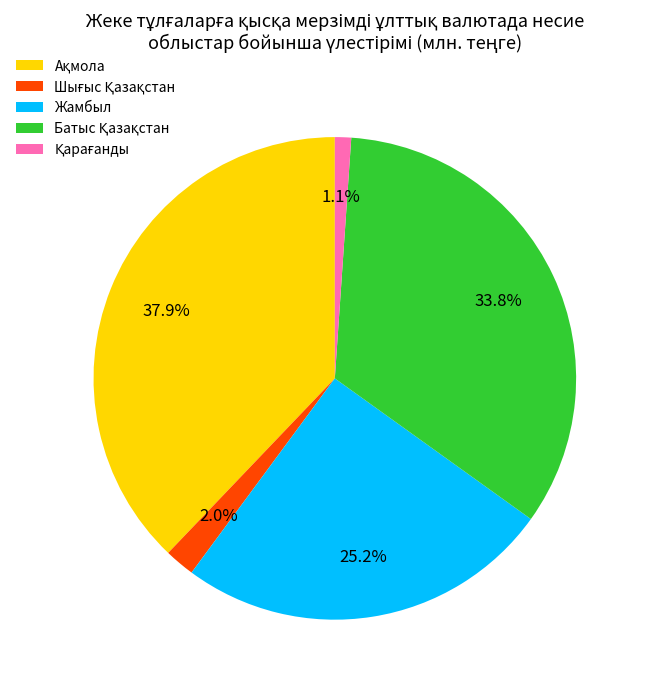

What percentage is NOT represented by Жамбыл?

74.8%